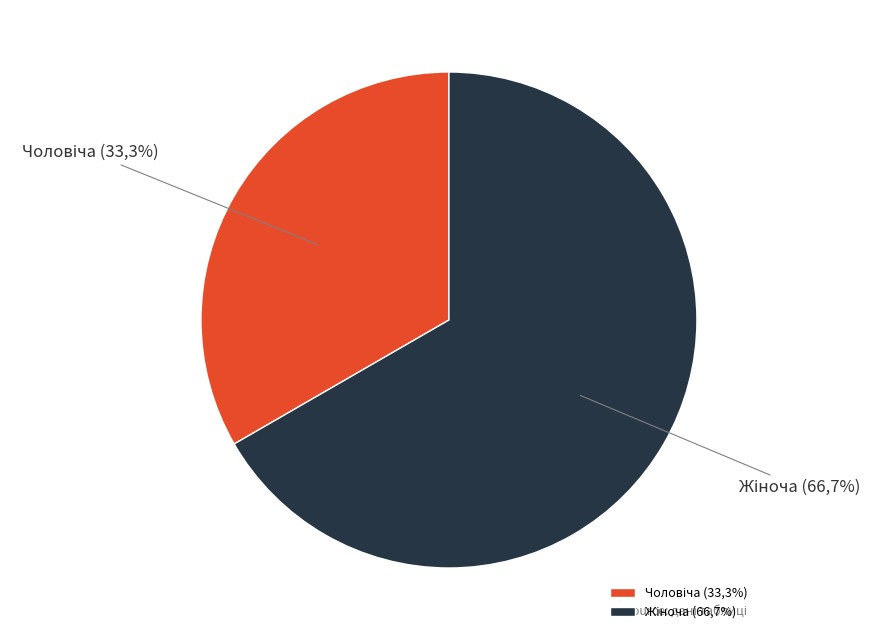

How many segments does this pie chart have?

2